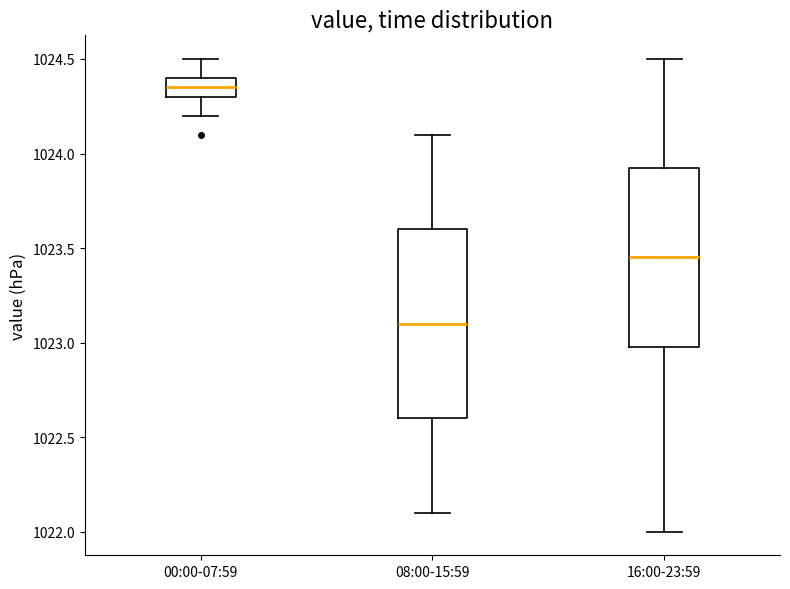

Comparing the boxes themselves (not the whiskers), which one is the tallest?

08:00-15:59